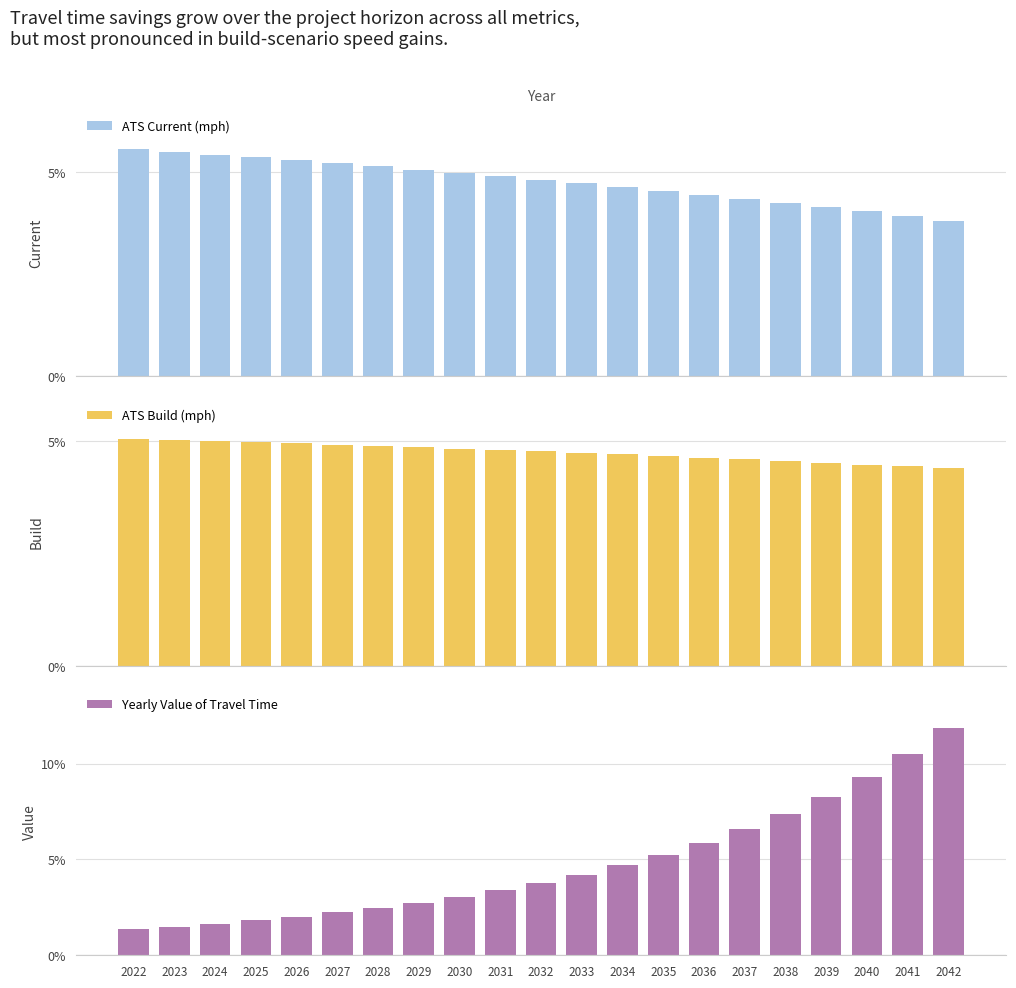

Which category has the highest value in the ATS Build (mph) series?

2022